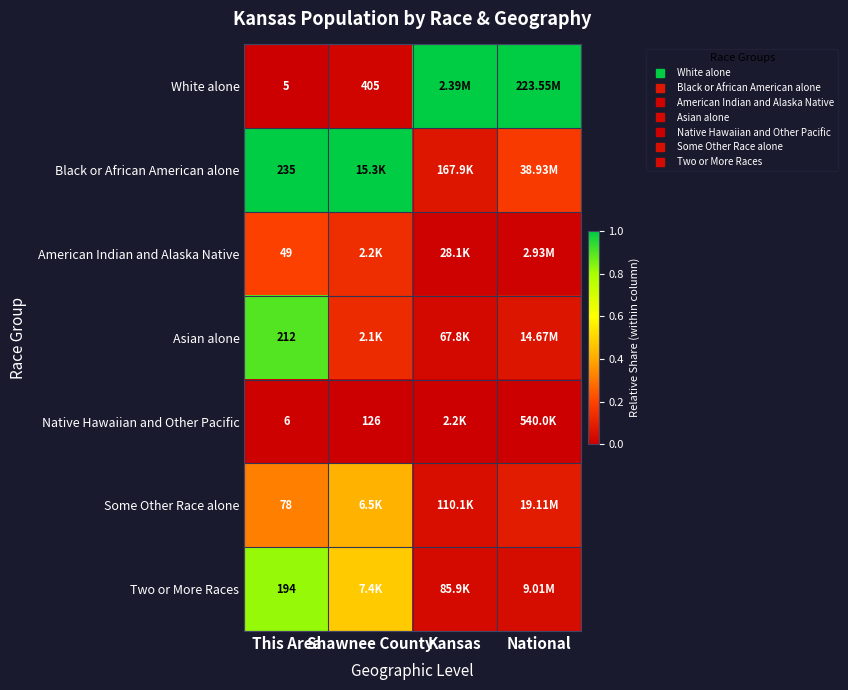

At how many categories does at least one series exceed 0?

4